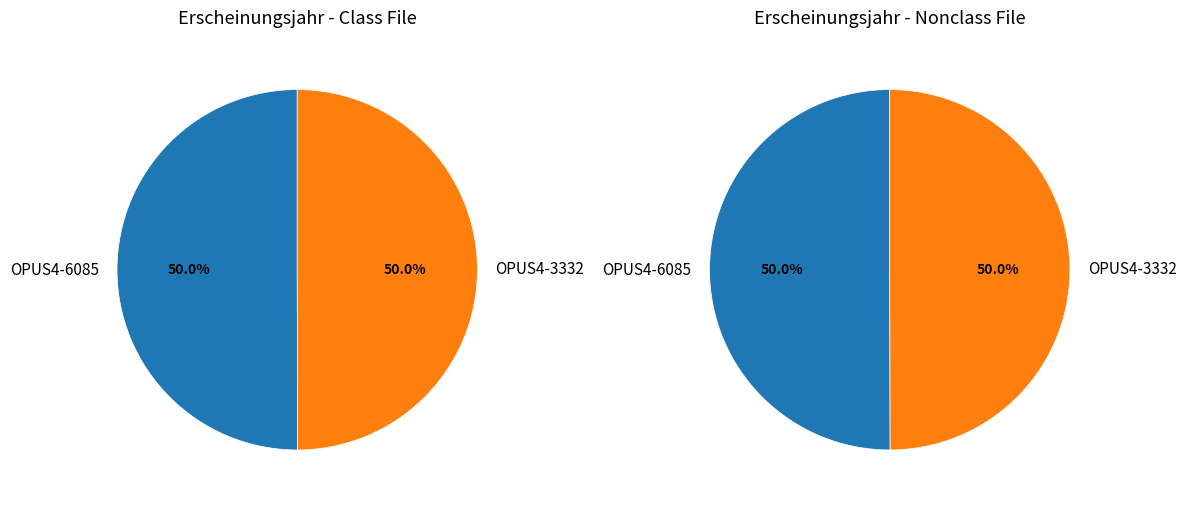

How many segments does this pie chart have?

2